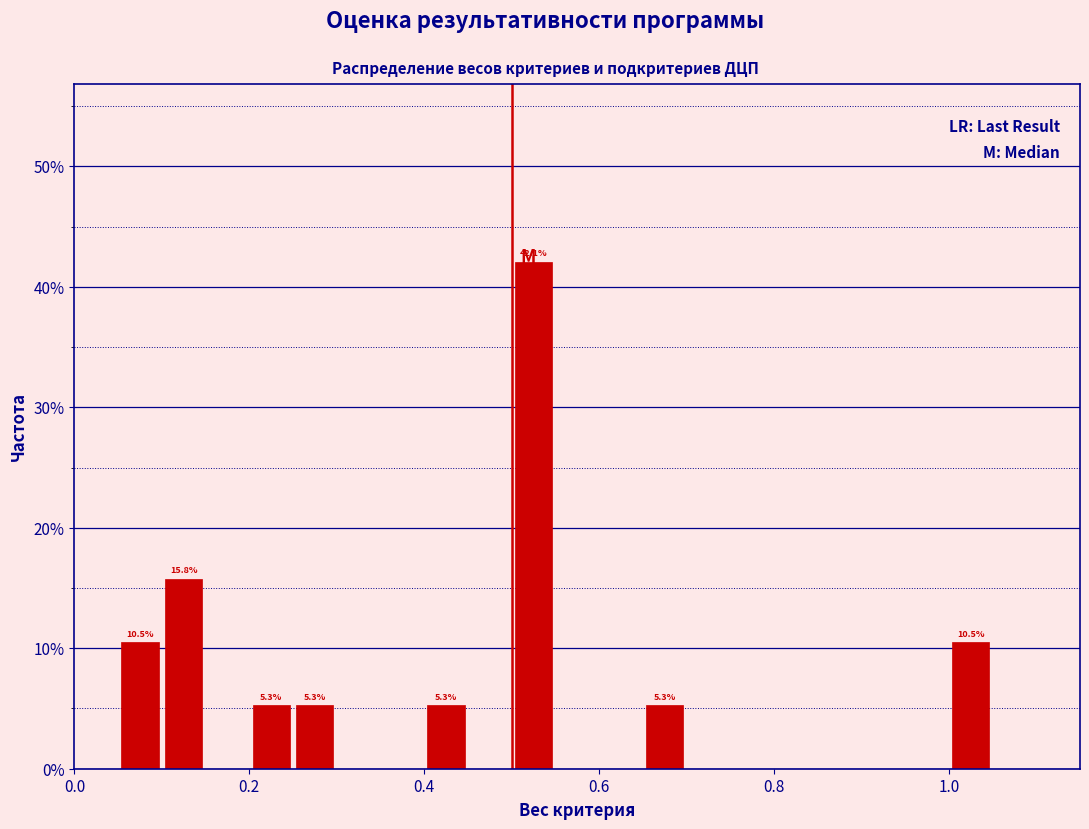

Around what value on the x-axis is the tallest bar? Give the approximate position of its centre, as read against the axis.

0.52